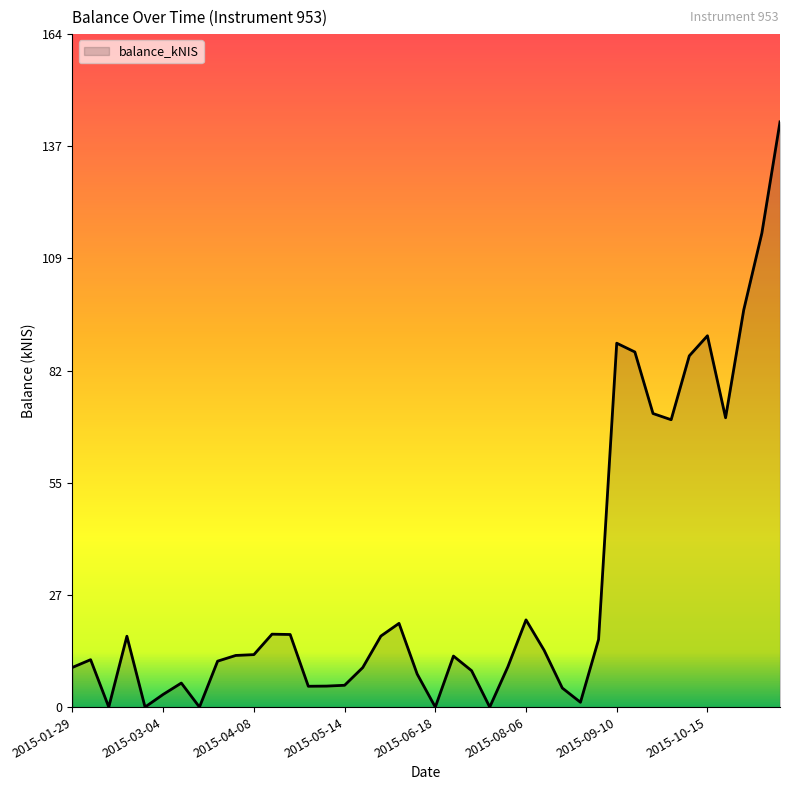

Does the chart display data point markers on the line(s)?

No